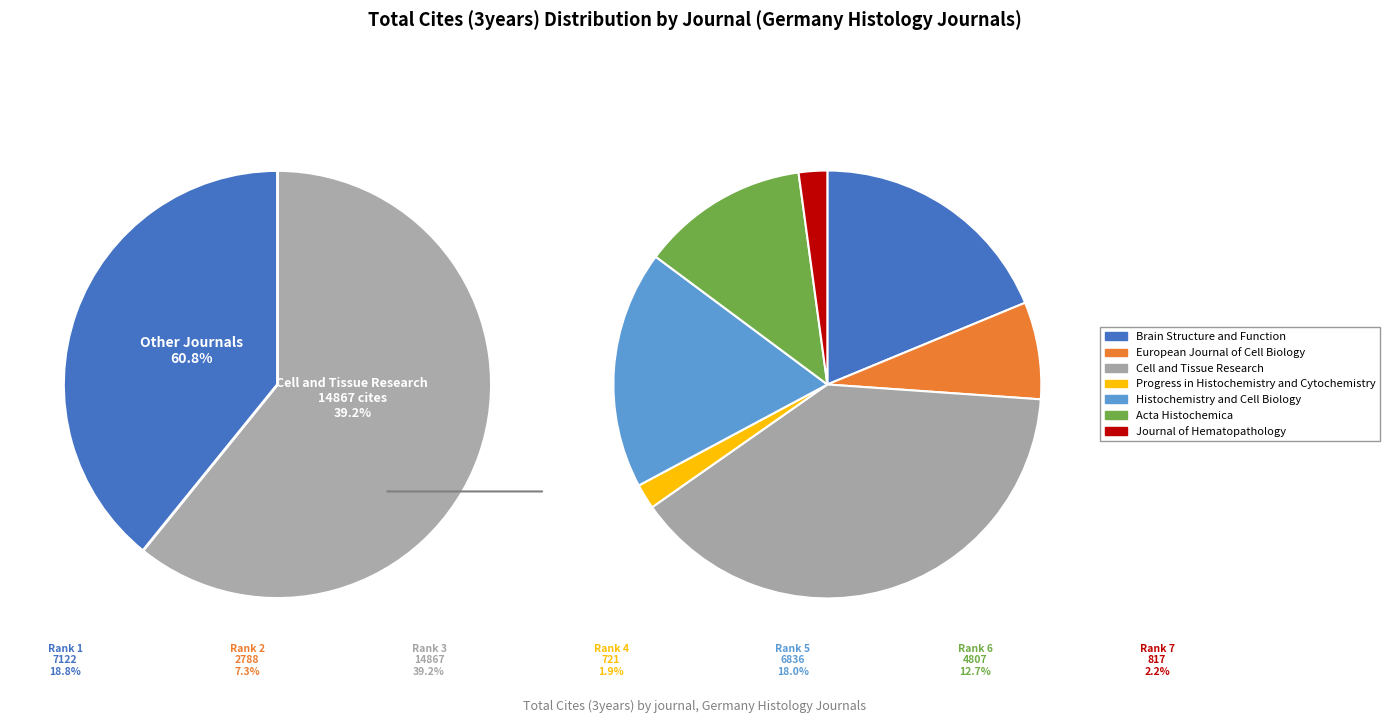

What percentage is the Brain Structure and Function slice, to the nearest percent?

19%